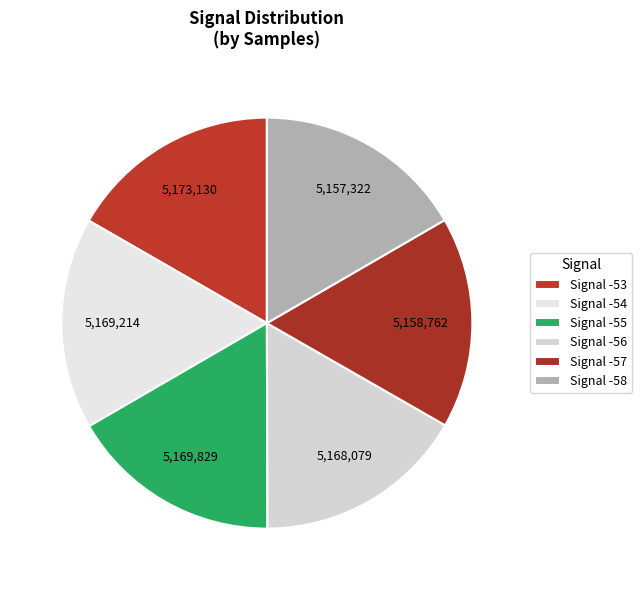

How many segments does this pie chart have?

6